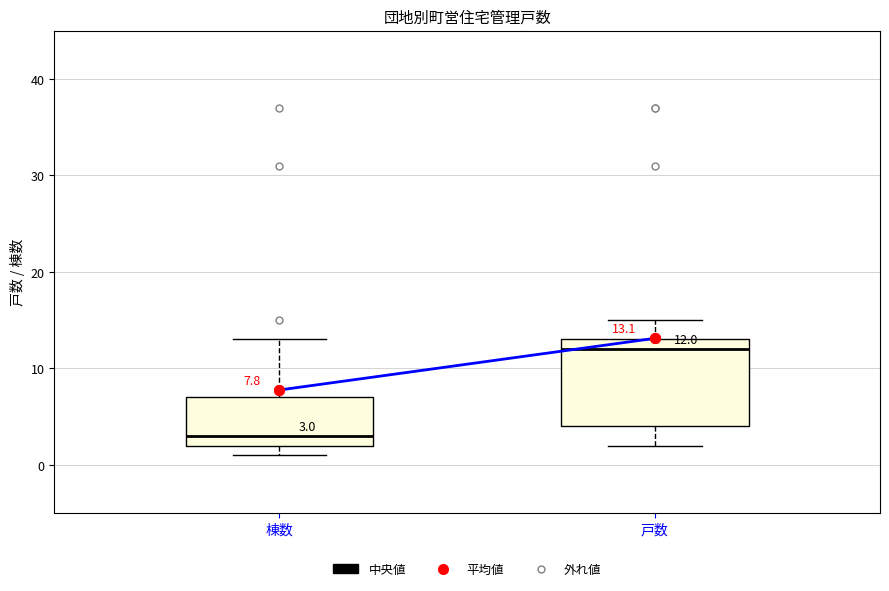

Which box has the lowest median line?

棟数